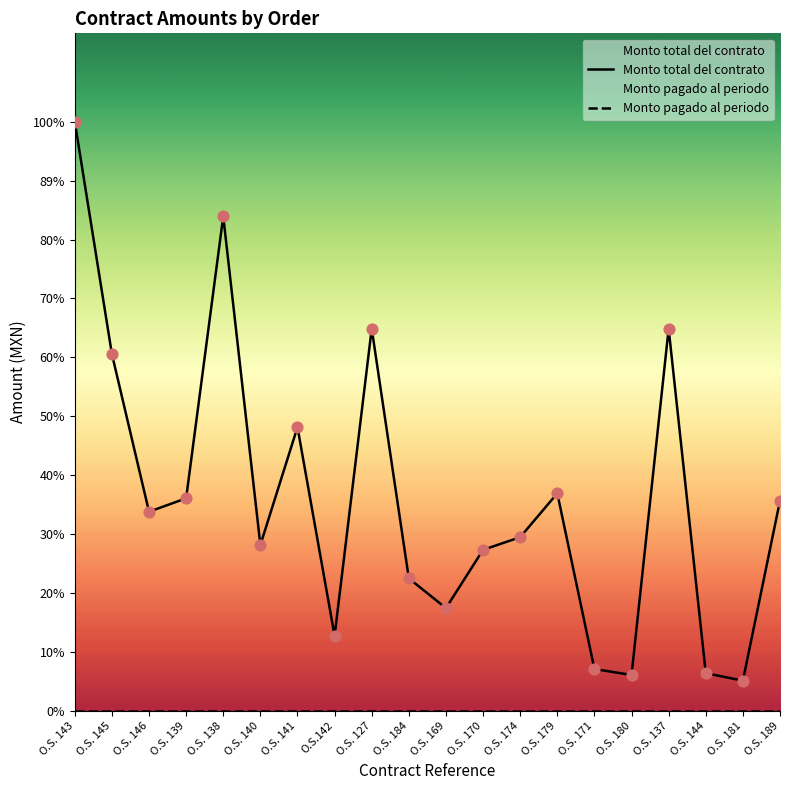

At how many categories does at least one series exceed 6893?

16